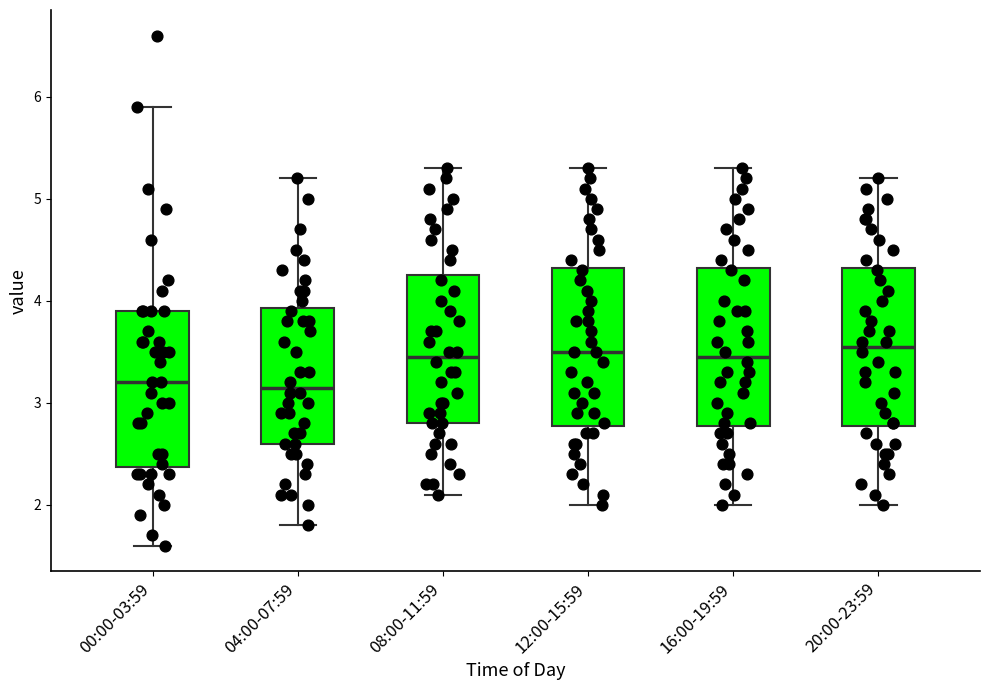

Where does the upper whisker of the box for 20:00-23:59 end on the y-axis? The values are not printed on the chart, so give them approximately, as read against the axis.

5.2